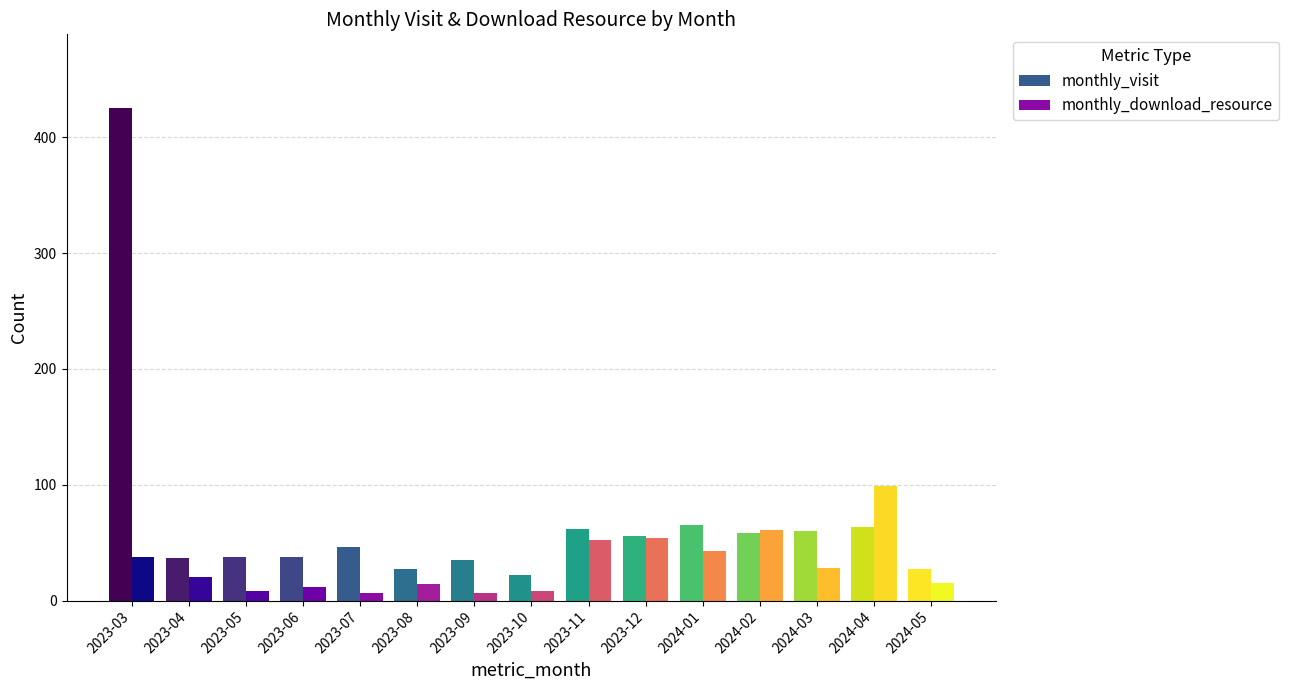

What is the minimum value for monthly_download_resource?

7